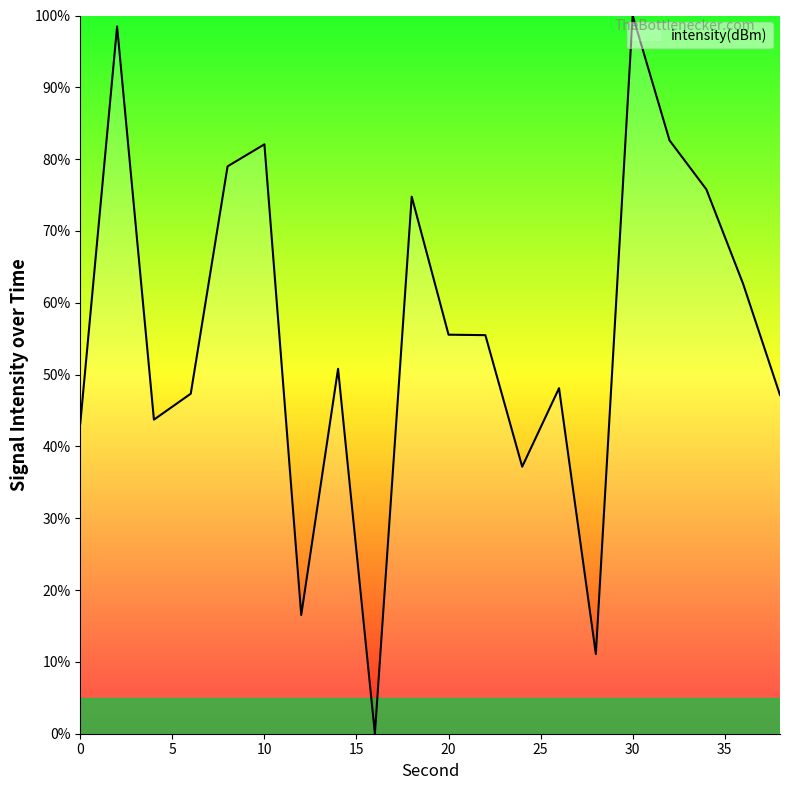

What is the difference between the maximum and minimum values?

100.0